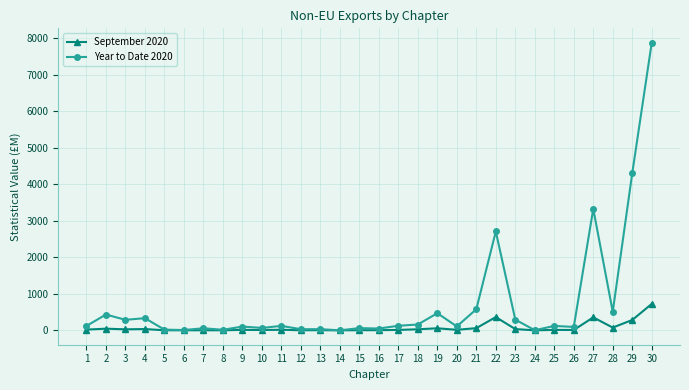

True or false: Year to Date 2020 has a value of 15.4 at 8.

True